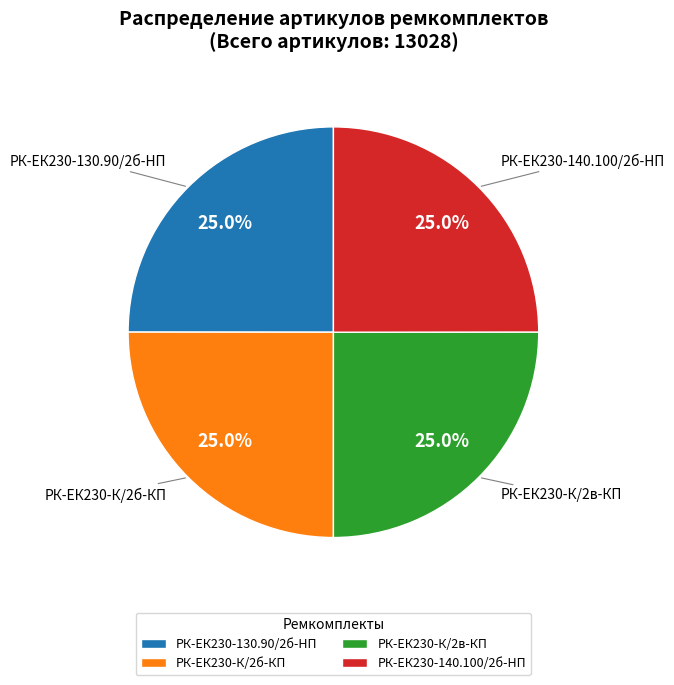

Is it true that РК-ЕК230-140.100/2б-HП is 25% of the pie?

True